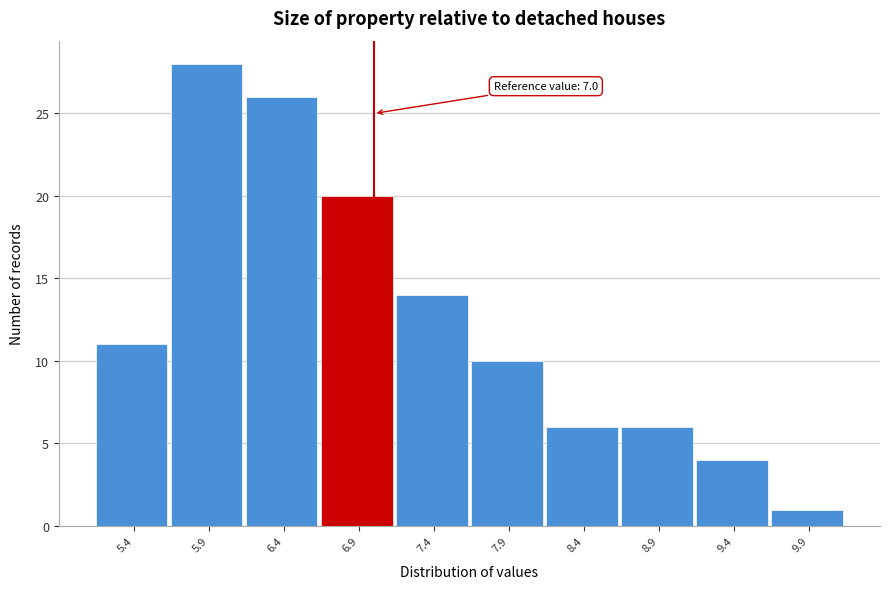

Over which range of the x-axis is the bar tallest?

5.65 to 6.15